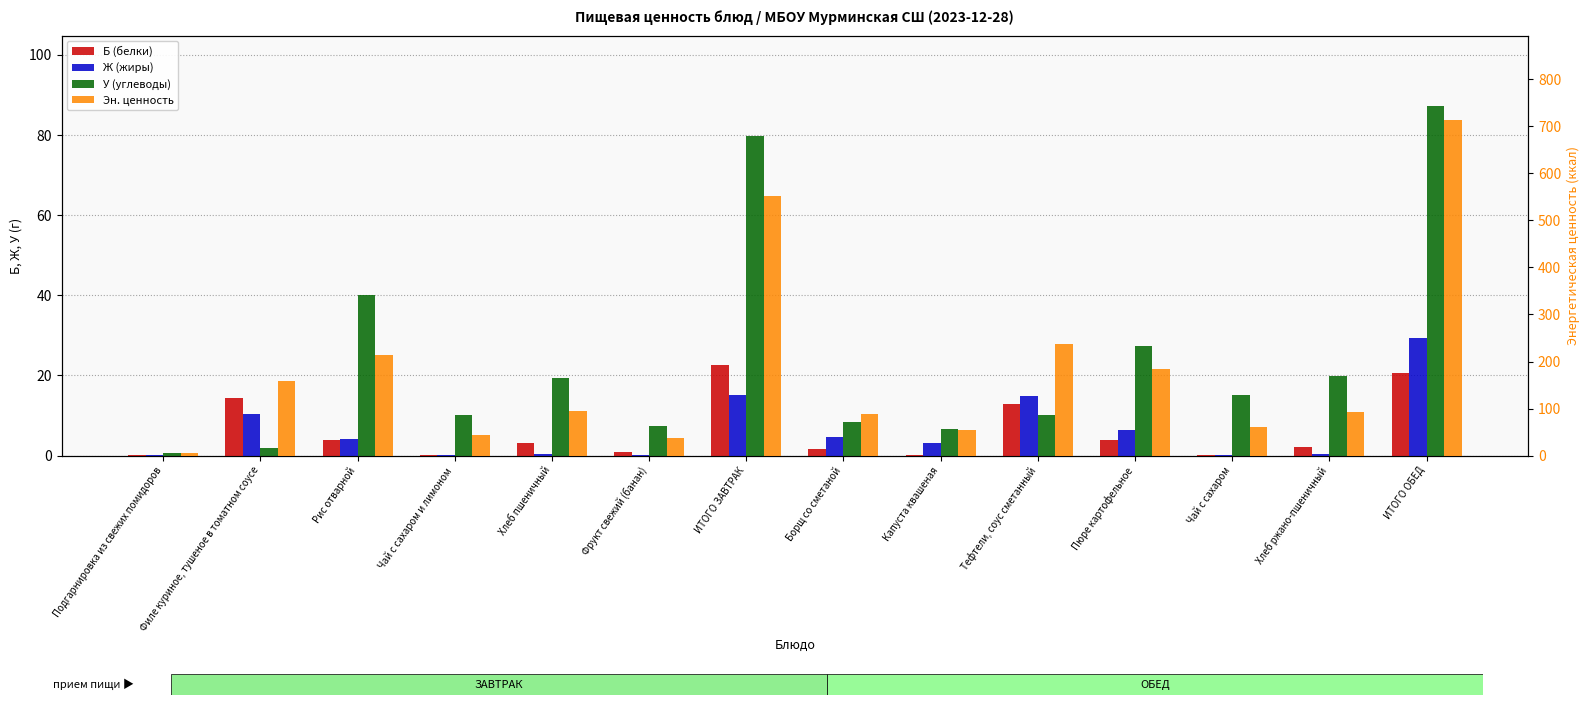

True or false: Эн. ценность has a value of 987.9 at ИТОГО ЗАВТРАК.

False